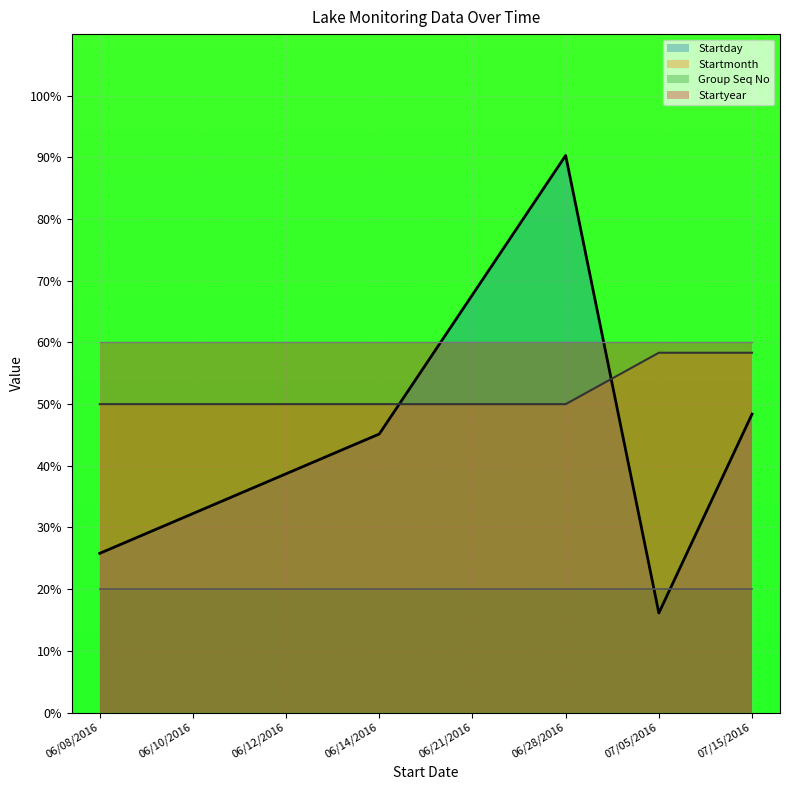

Where do Startmonth and Startday first cross each other?

06/14/2016 and 06/21/2016